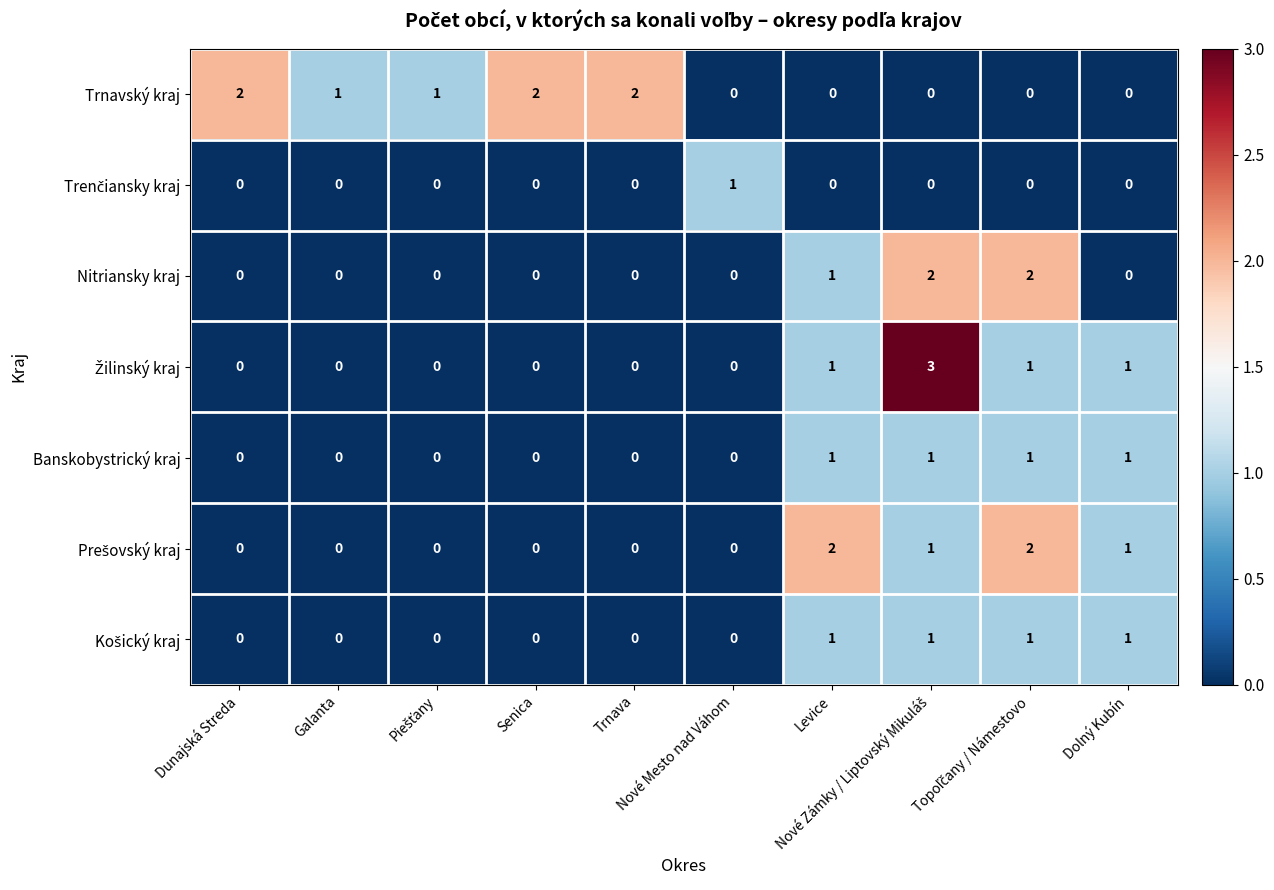

Which series has the largest total across all categories?

Trnavský kraj